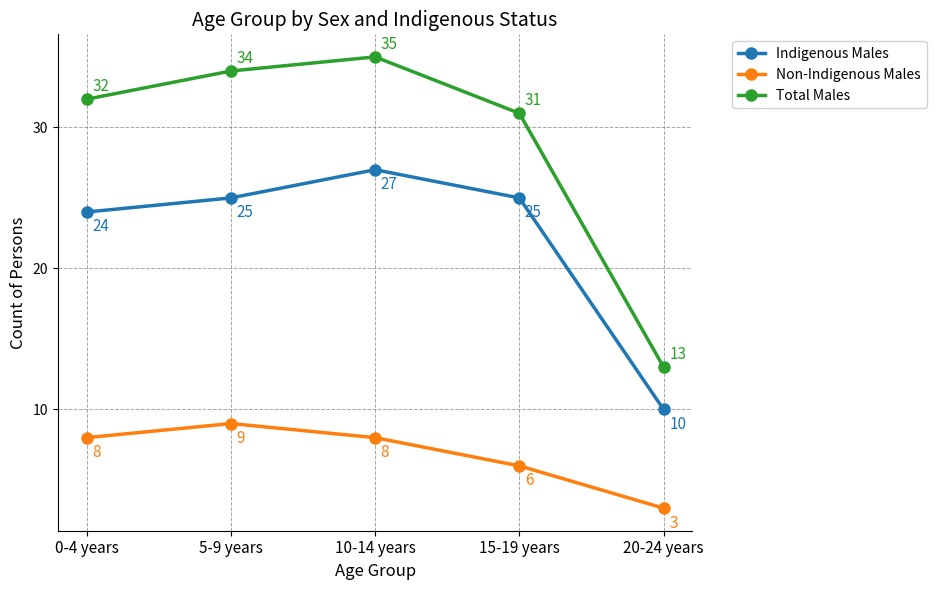

Rank the series by their maximum value, from highest to lowest.

Total Males, Indigenous Males, Non-Indigenous Males